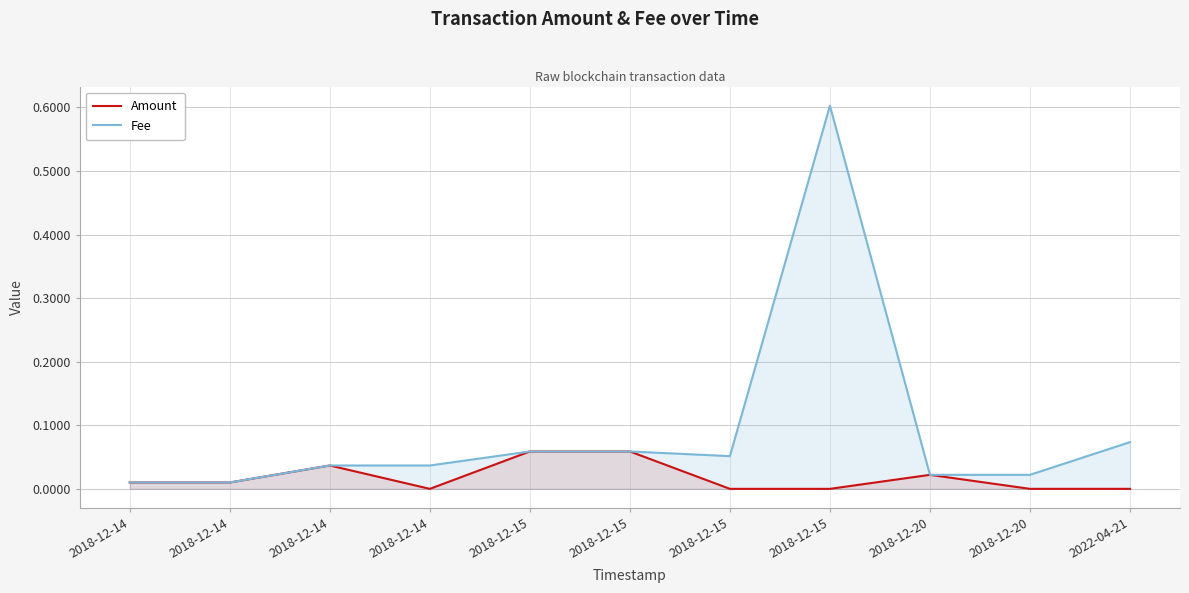

List the labels in order of Fee value, largest first.

2018-12-15, 2022-04-21, 2018-12-15, 2018-12-15, 2018-12-15, 2018-12-14, 2018-12-14, 2018-12-20, 2018-12-20, 2018-12-14, 2018-12-14